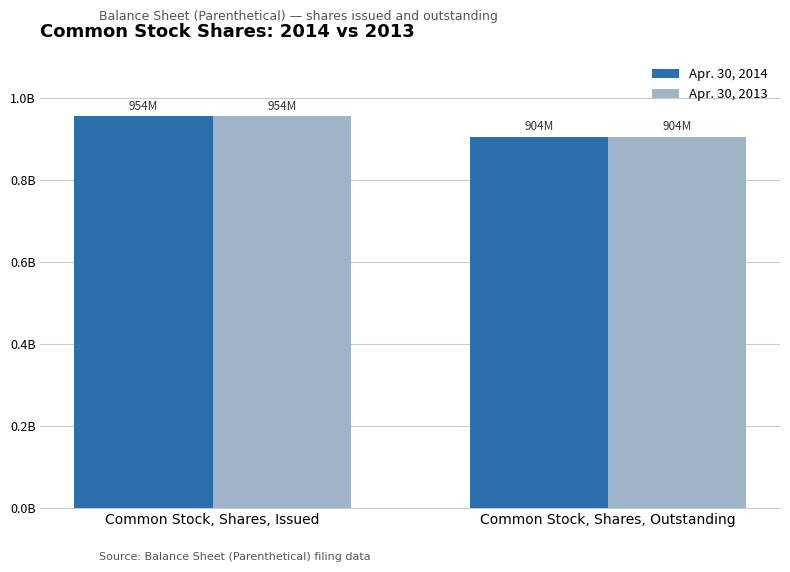

Is it true that Apr. 30, 2014 equals 1579916034 at Common Stock, Shares, Issued?

False